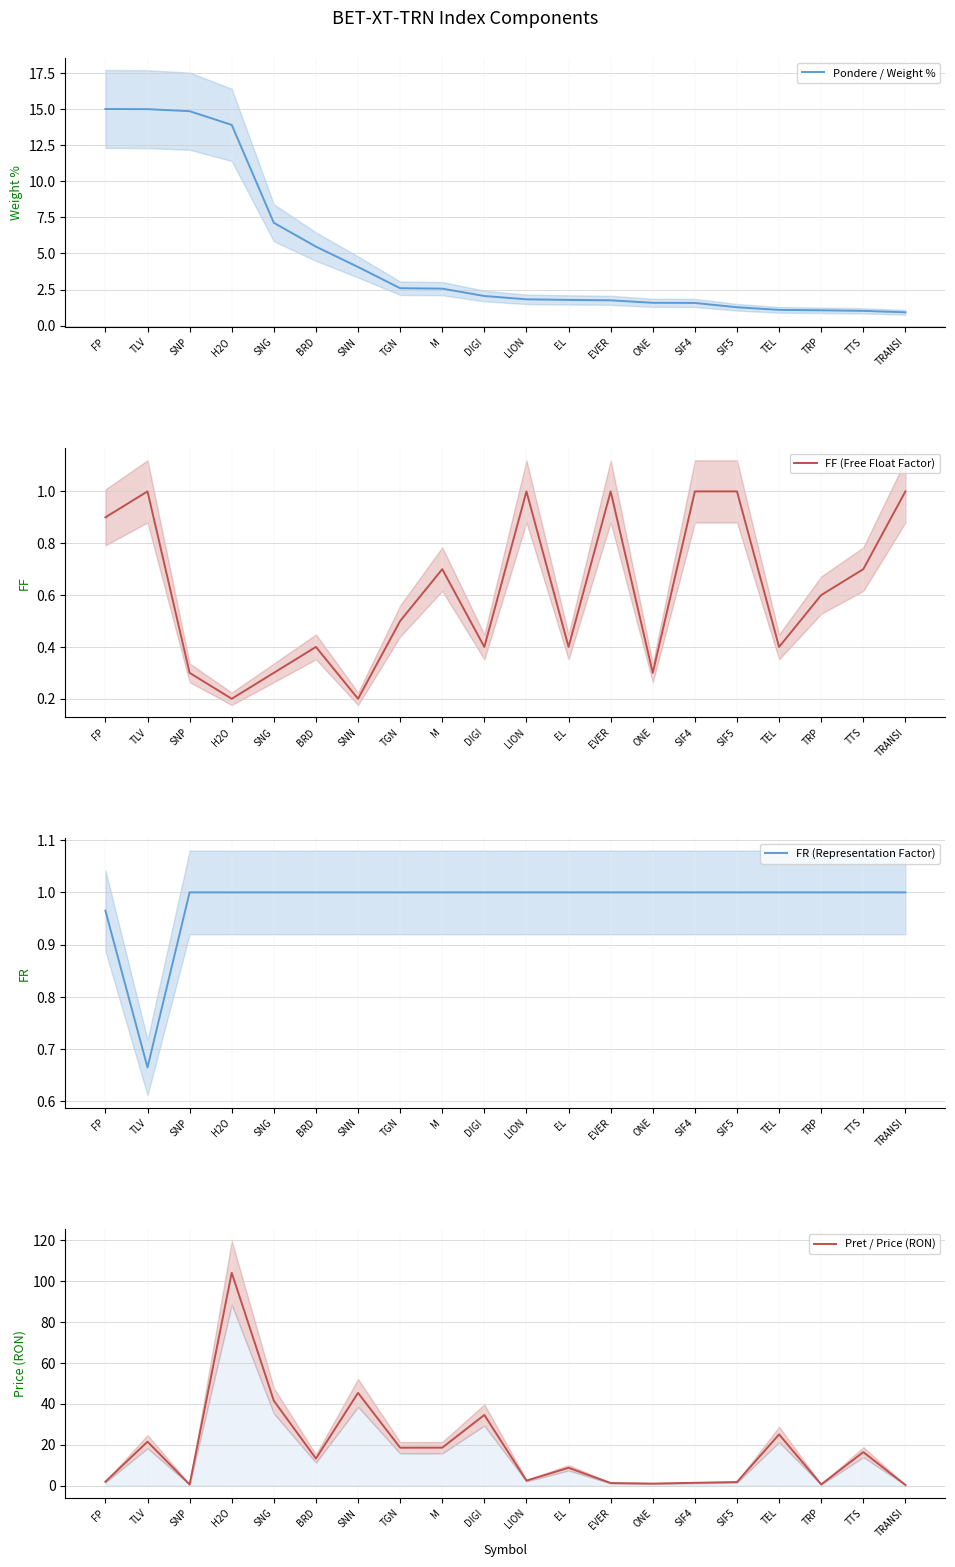

True or false: FF (Free Float Factor) has more than 0 points higher than both neighbors.

True